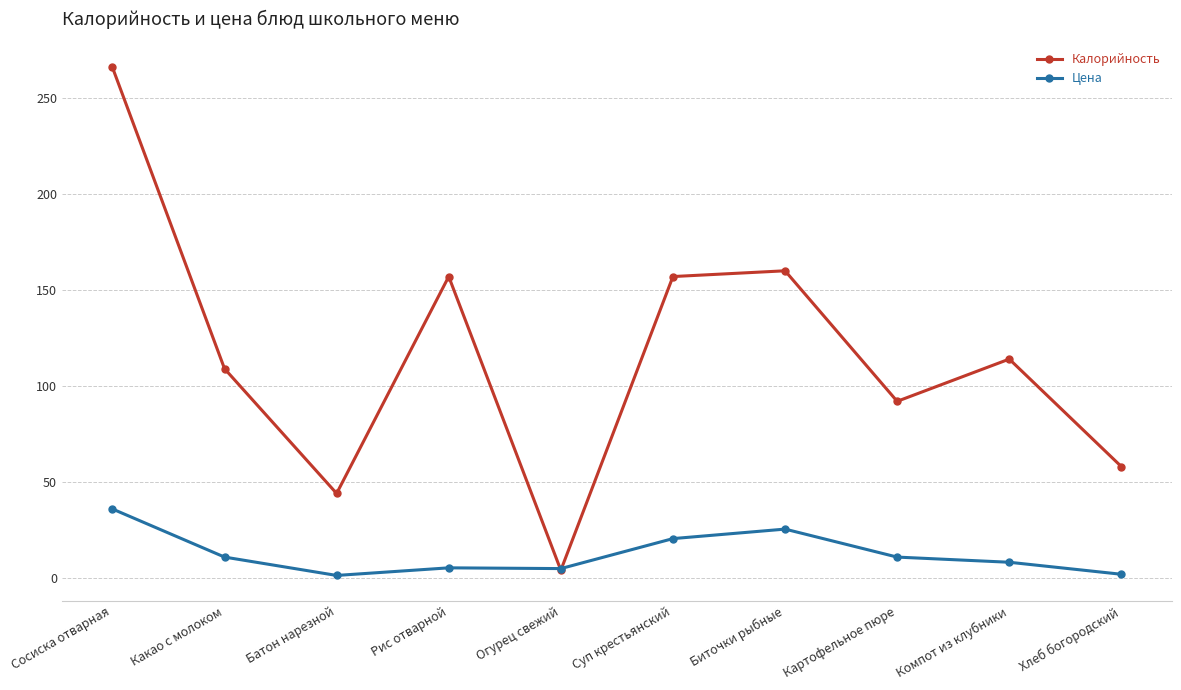

The value of Цена at Суп крестьянский is 20.5. True or false?

True